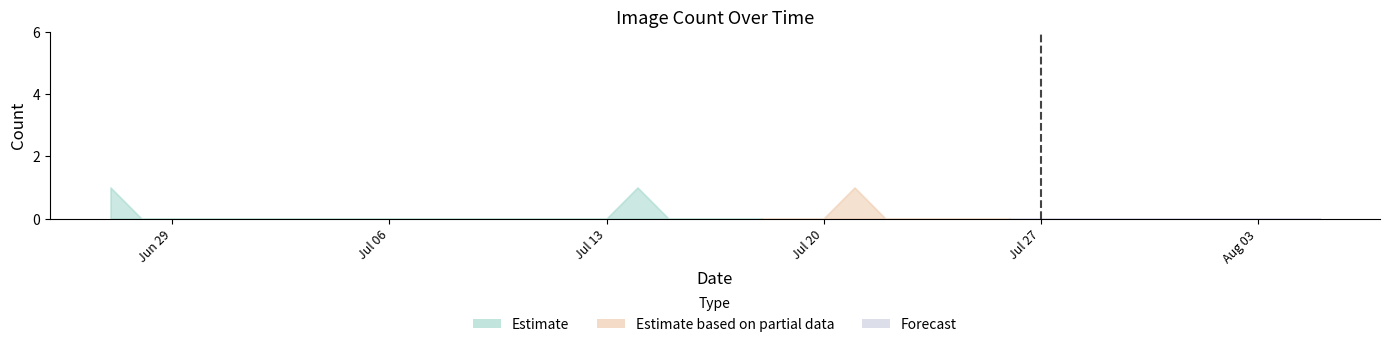

True or false: the data shows 0 at 2020-07-30.

False